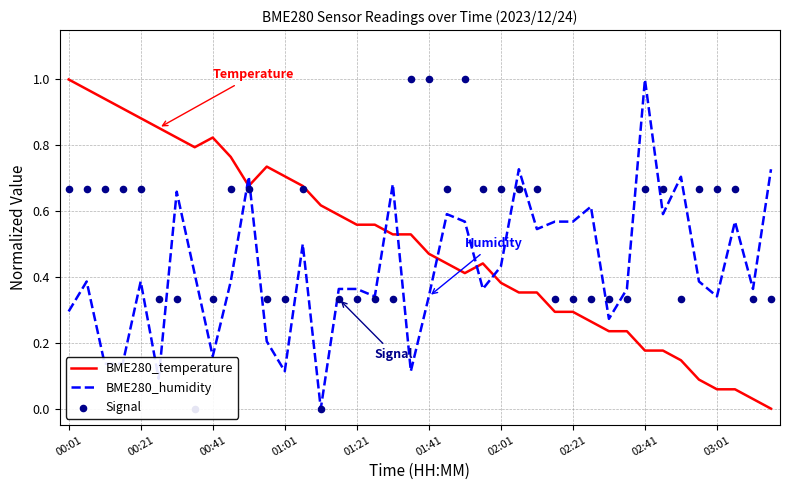

True or false: BME280_humidity and BME280_temperature cross at least once.

True